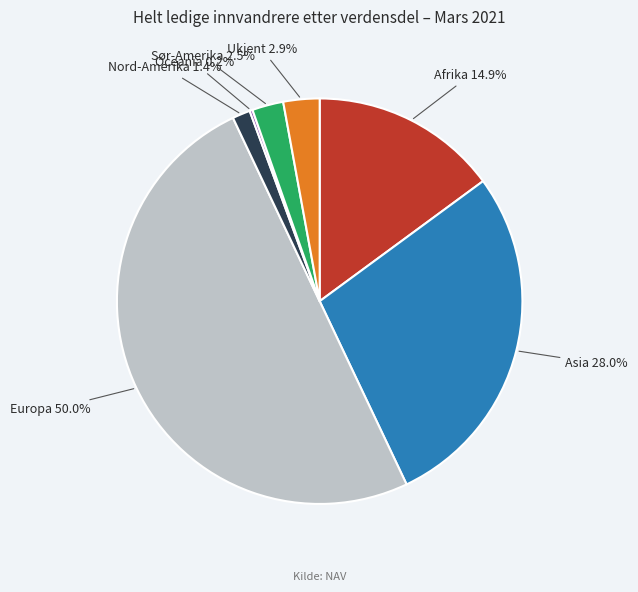

Rank the categories by value from lowest to highest.

Oceania, Nord-Amerika, Sør-Amerika, Ukjent, Afrika, Asia, Europa